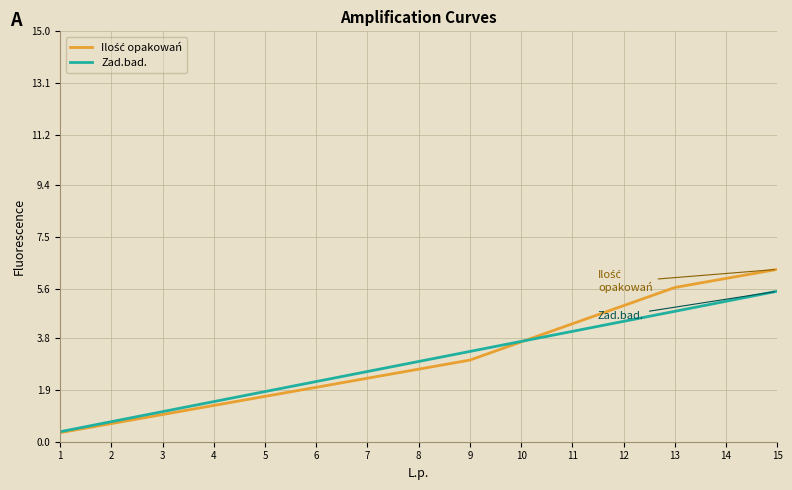

True or false: Zad.bad. has a value of 2.6 at 7.

True